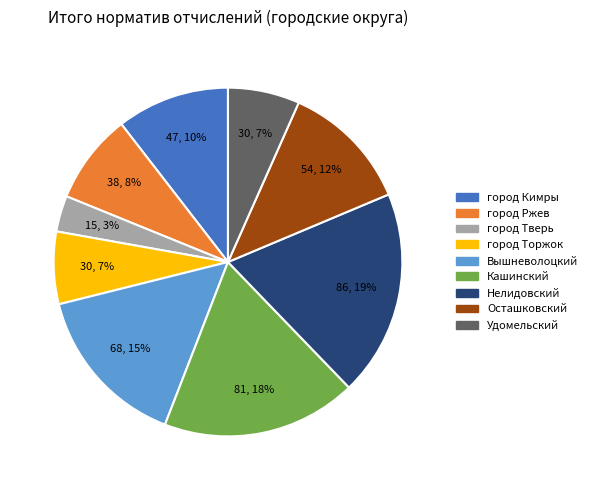

Combined, do город Торжок and Осташковский account for over 50%?

No